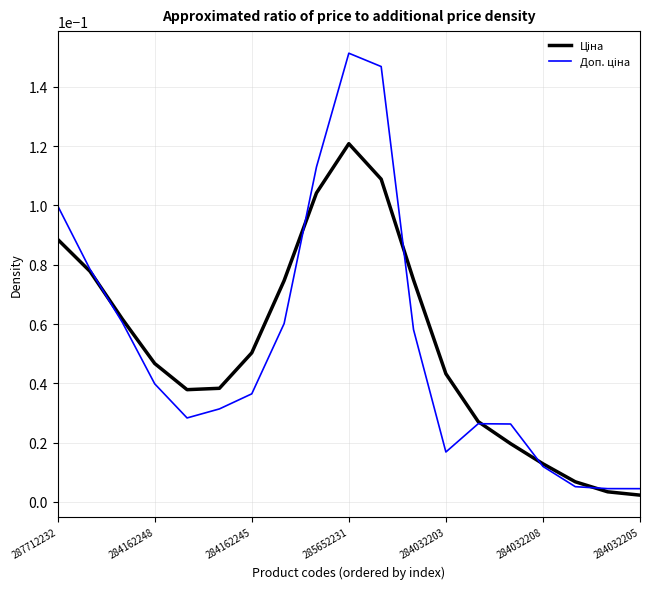

At which category is the sum across all series the highest?

285652231